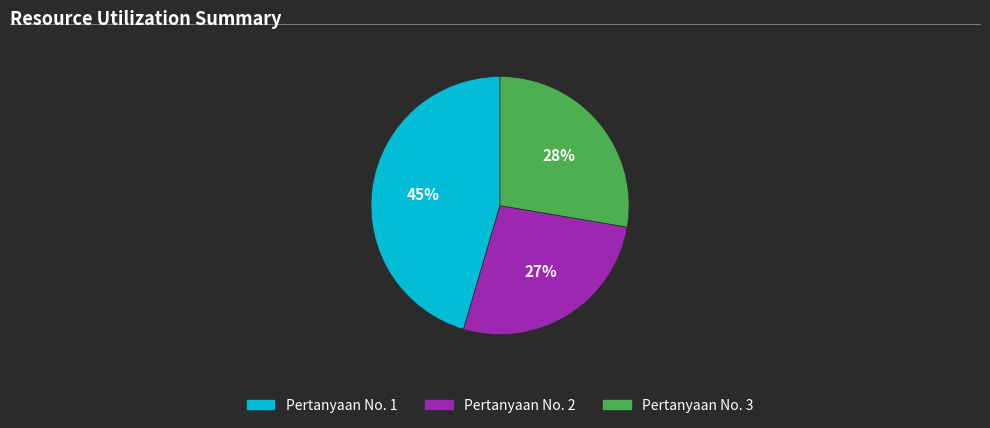

The Pertanyaan No. 3 slice represents 19% of the pie. True or false?

False